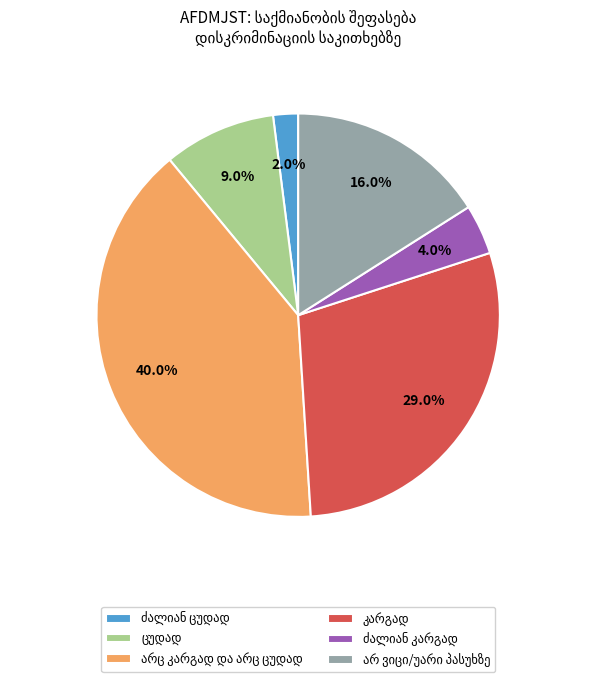

Does any single category account for the majority?

No